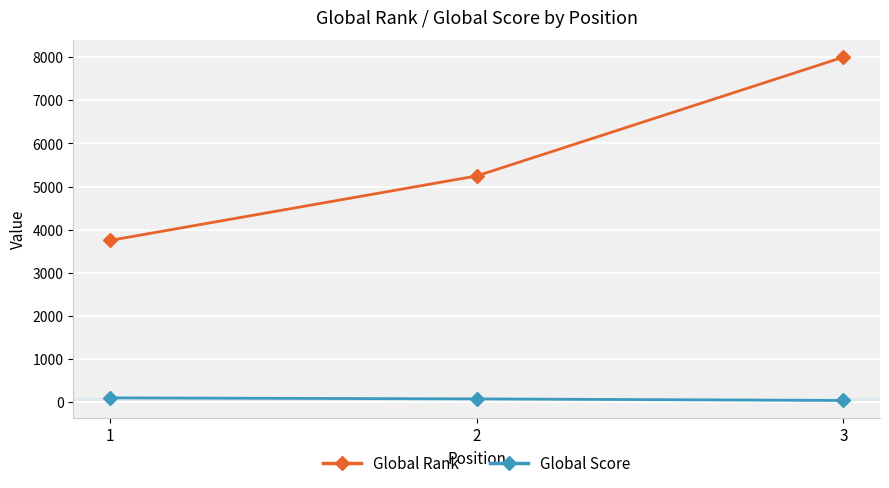

What is the value of the Global Score point at the 1st from the left?

103